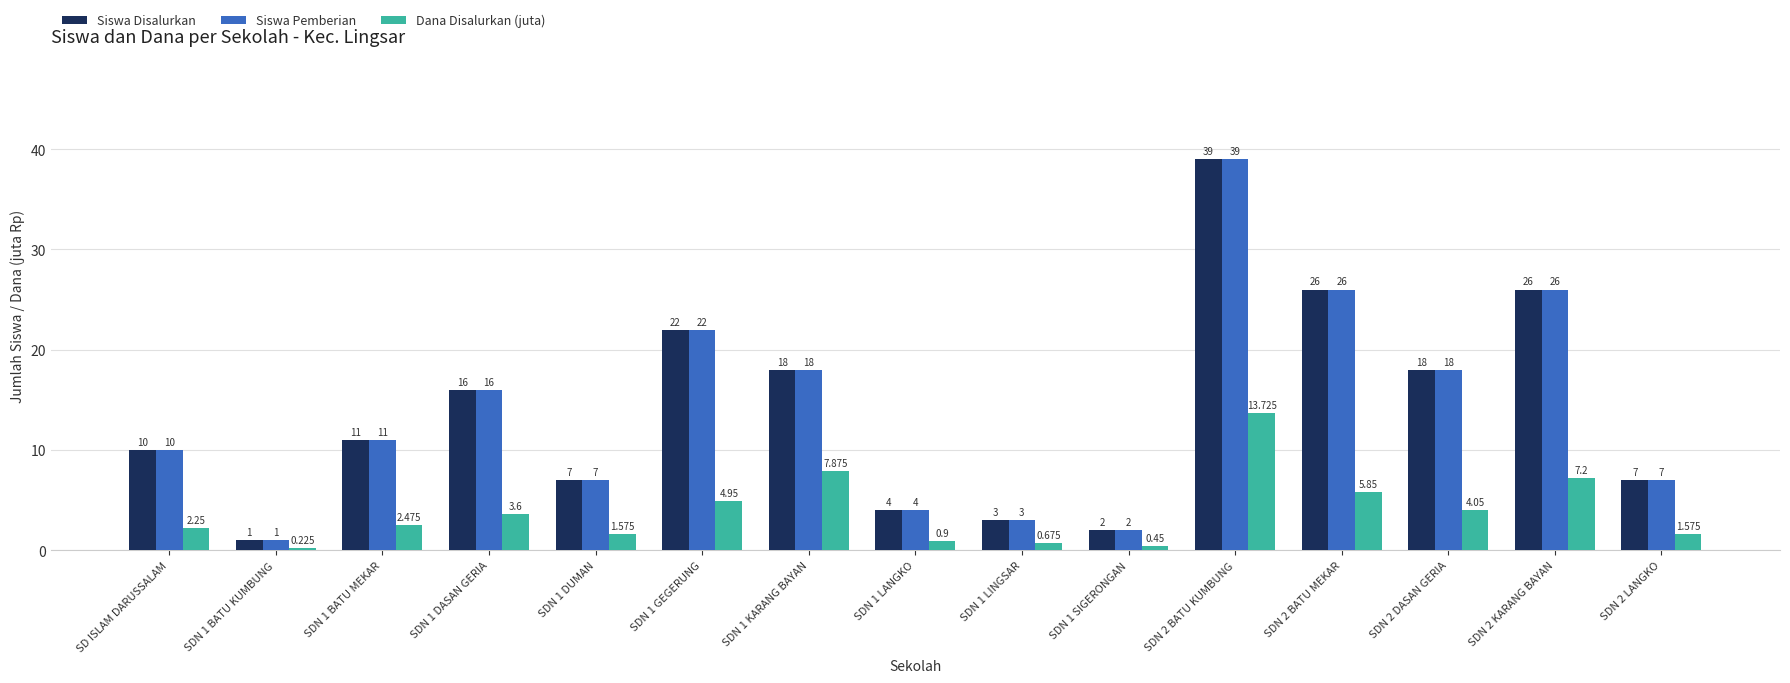

What is the difference between the Siswa Pemberian values at SDN 2 LANGKO and SDN 1 BATU KUMBUNG?

6.0